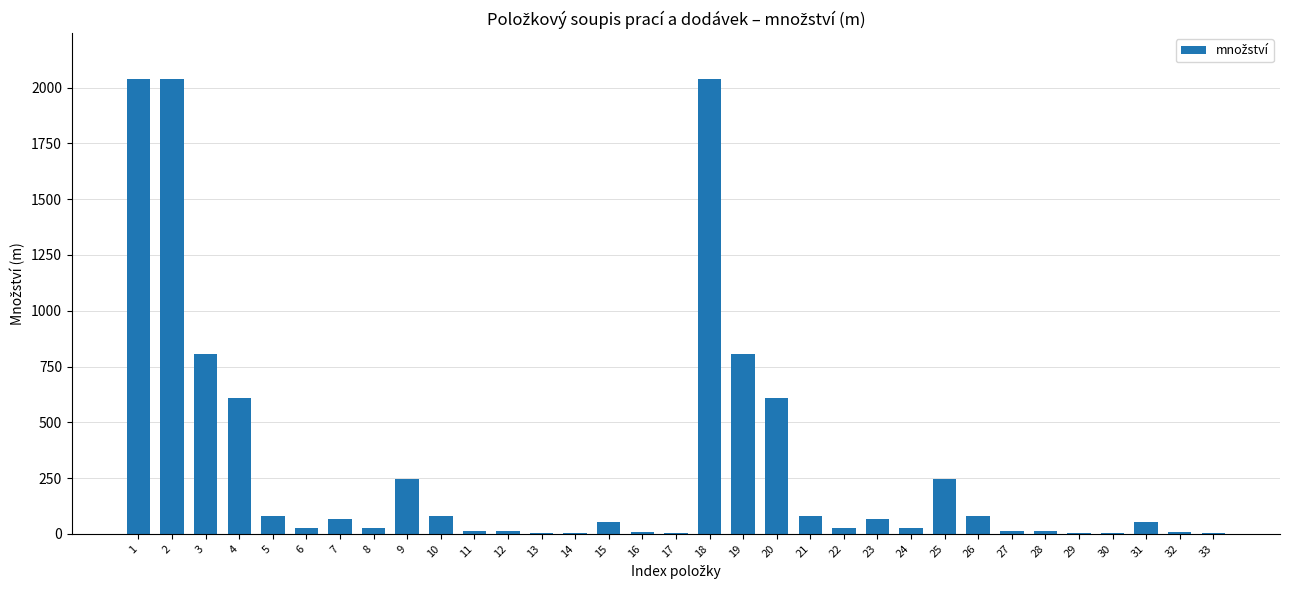

What is the change in value from 21 to 25?

+166.7